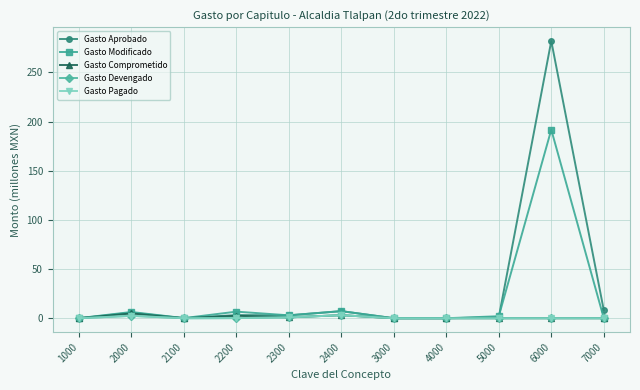

What is the sum of the Gasto Comprometido values at 2000 and 1000?

4.9